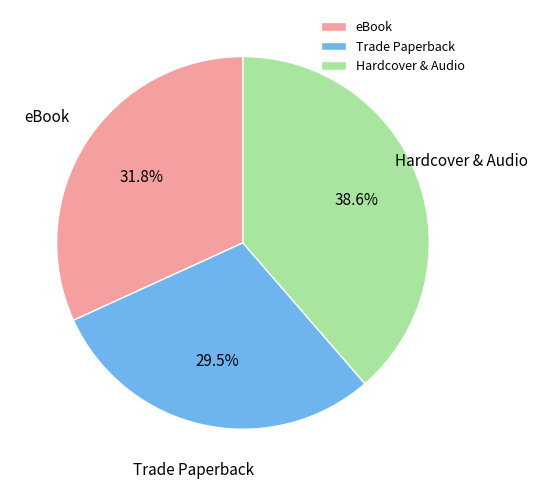

Rank the categories by value from lowest to highest.

Trade Paperback, eBook, Hardcover & Audio